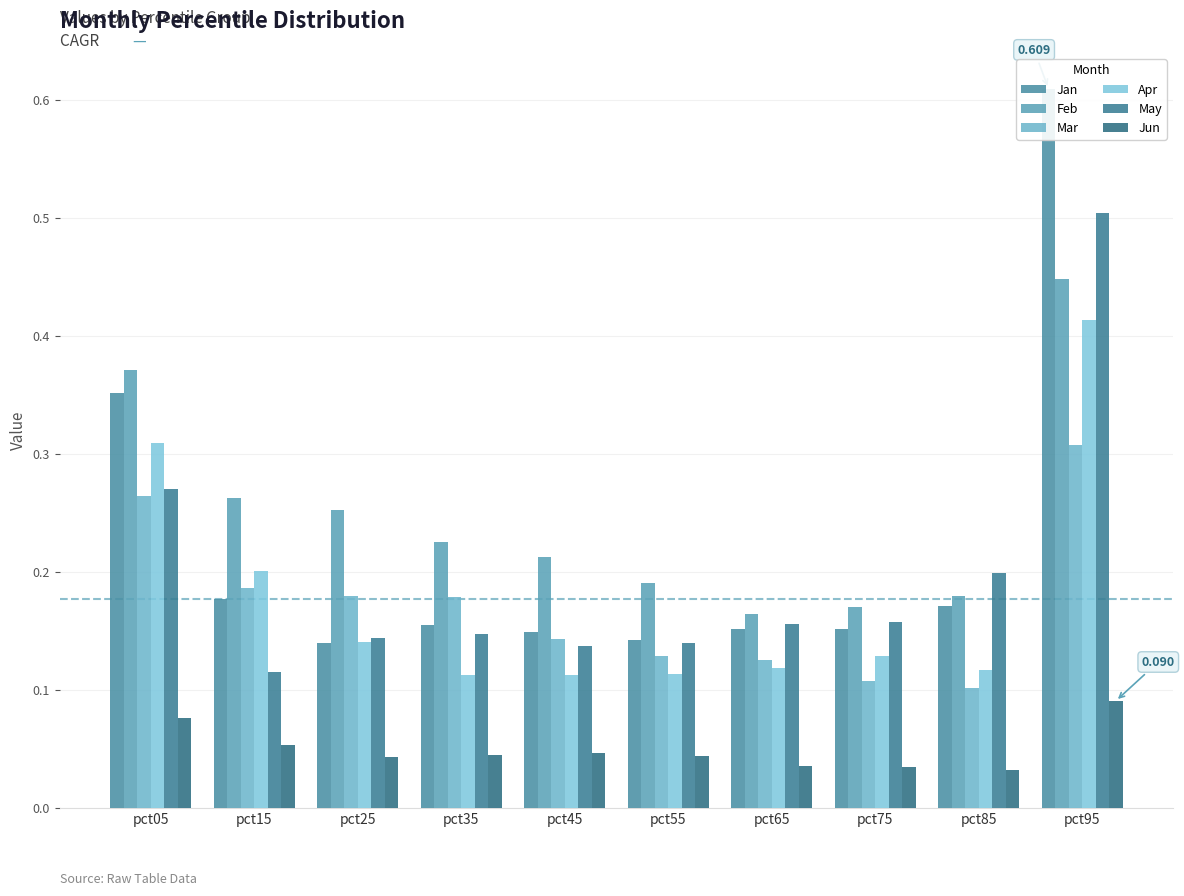

At how many categories does at least one series exceed 0?

10